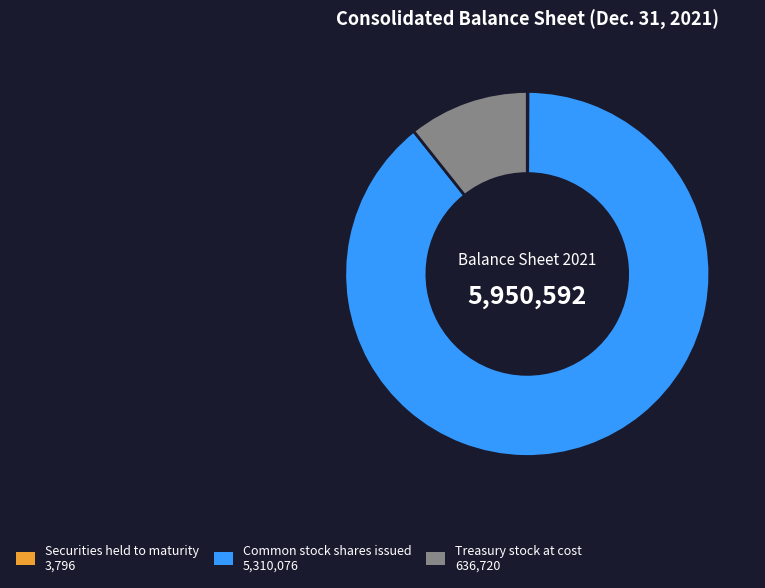

Is it true that Common stock shares issued is 89% of the pie?

True